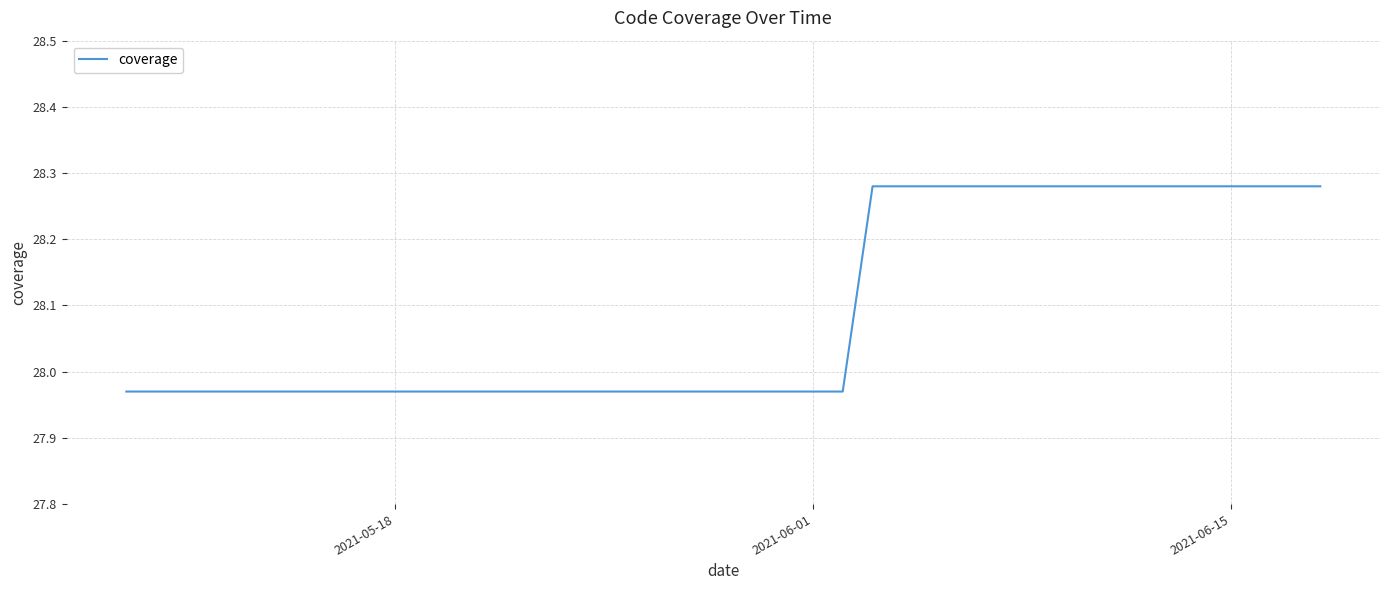

Does the chart display data point markers on the line(s)?

No